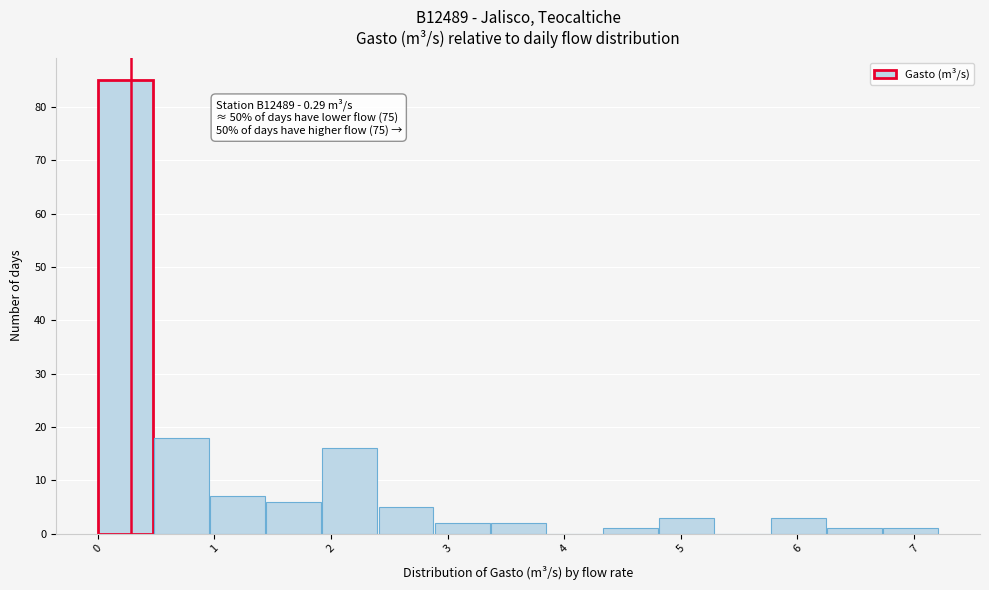

Which range on the x-axis has the tallest bar?

0.0 to 0.5